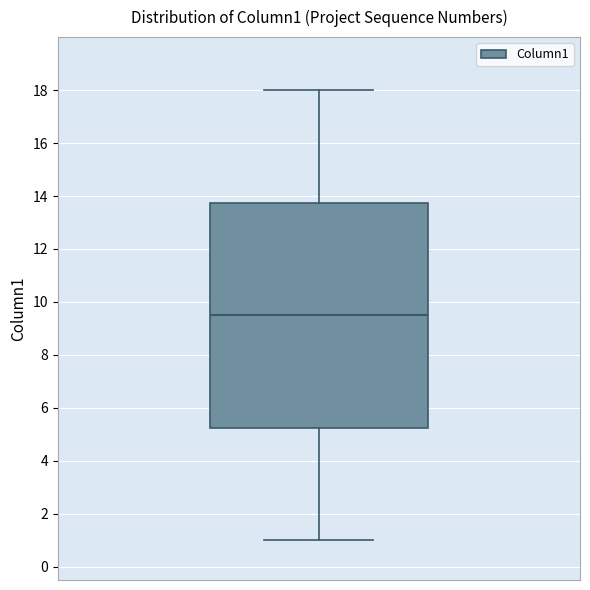

Transcribe this box plot: give where the median line is, the range the box spans, and where the two whiskers end, as read against the y-axis. The values are not printed on the chart, so give them approximately, as read against the axis.

median 9.6, box 5.2 to 13.8, whiskers 1.0 to 18.0